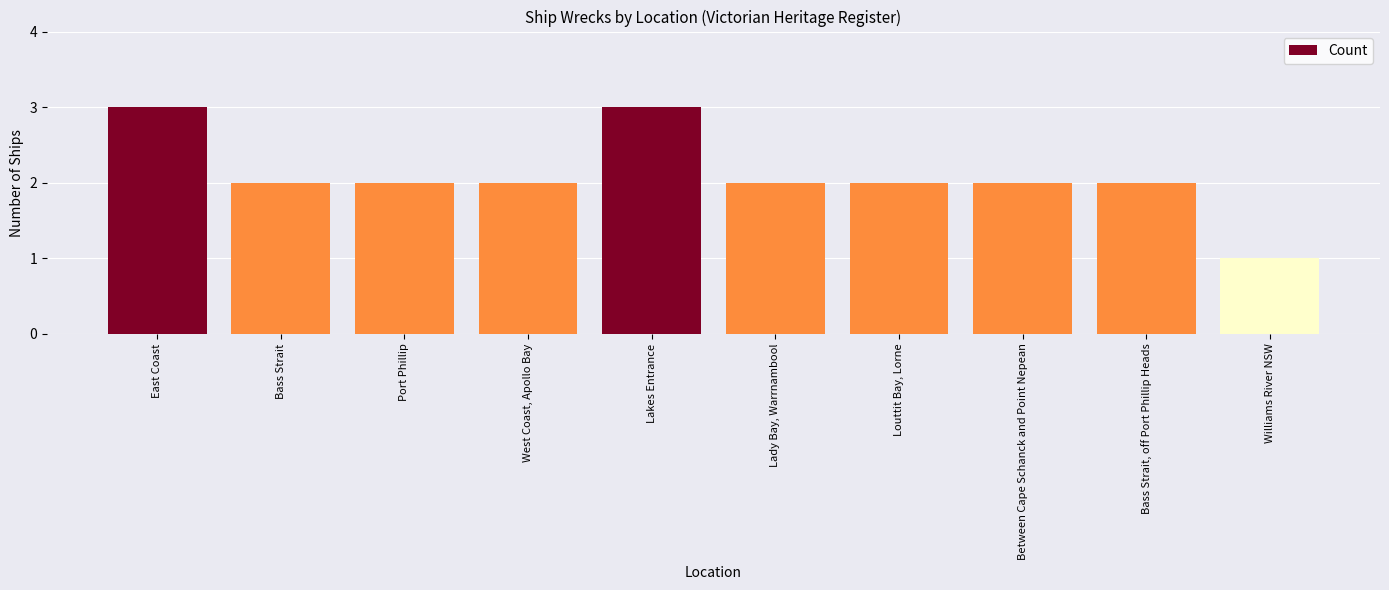

How many bars are there in total?

10